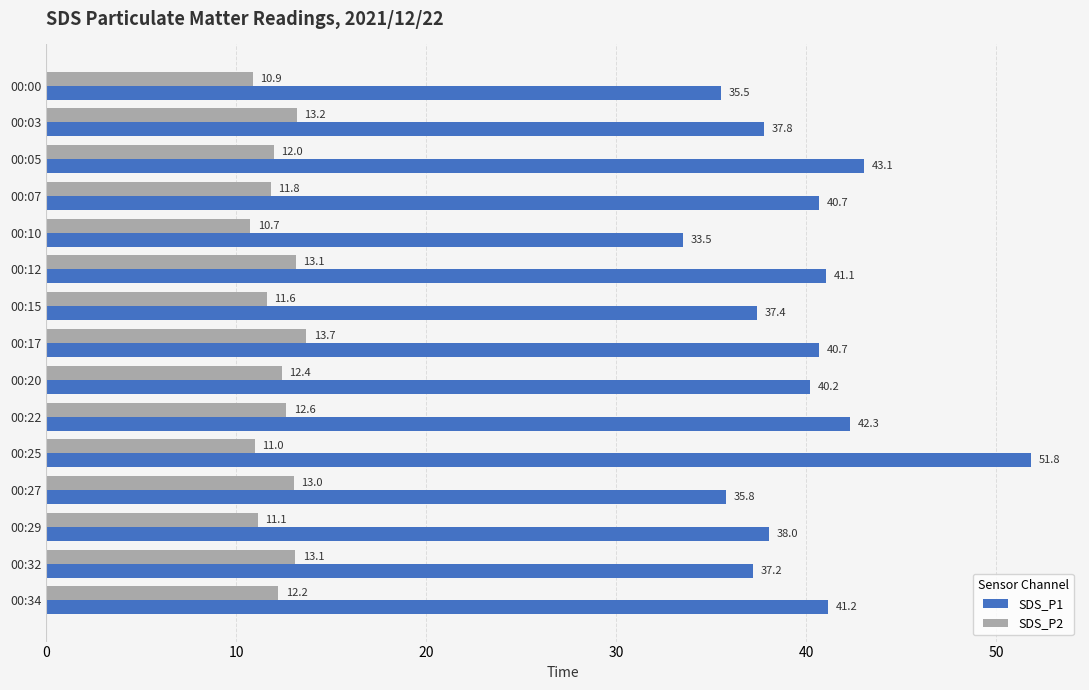

What is the maximum value shown in the chart?

51.8